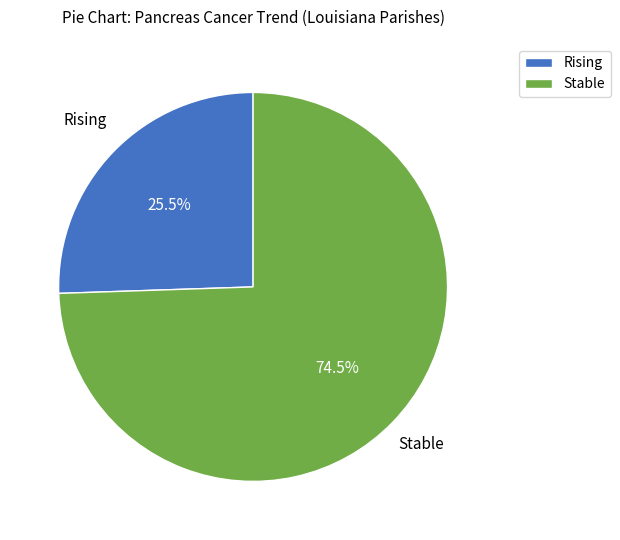

What is the ratio of the value at Stable to the value at Rising?

2.9